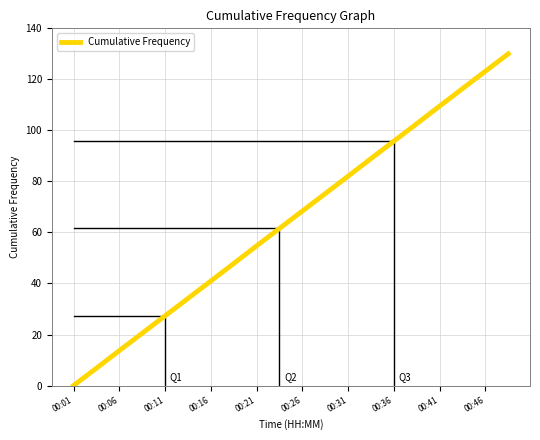

Reading right to left, what are all the values shown in this chart?

130.0	123.2	116.4	109.5	102.6	95.8	88.9	82.0	75.2	68.4	61.6	54.7	47.8	41.0	34.1	27.3	20.5	13.7	6.8	0.0